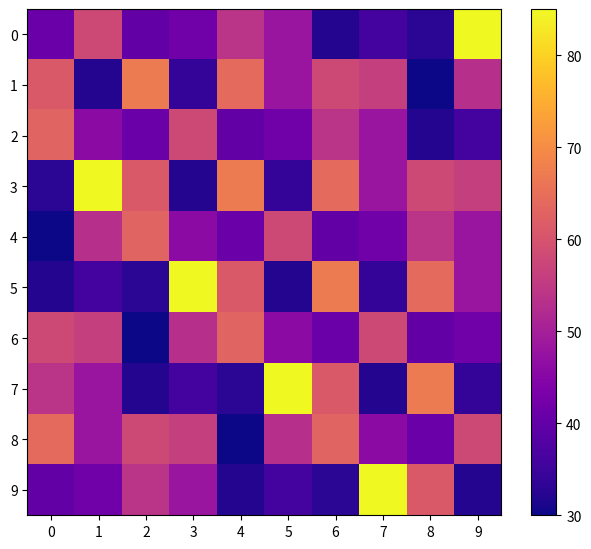

At 6, list the series in order from smallest to largest.

0, 9, 4, 6, 2, 1, 7, 8, 3, 5